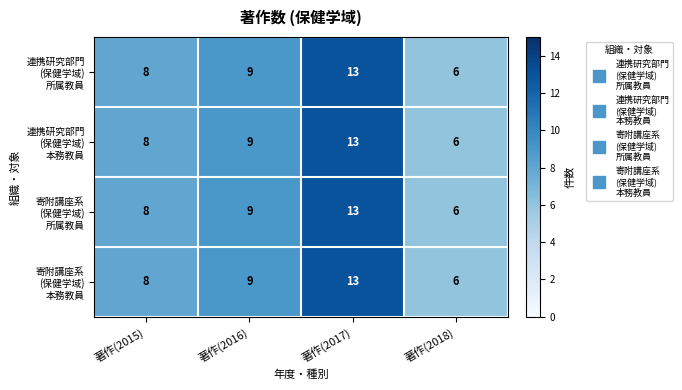

Which category has the highest value across all series?

著作(2017)